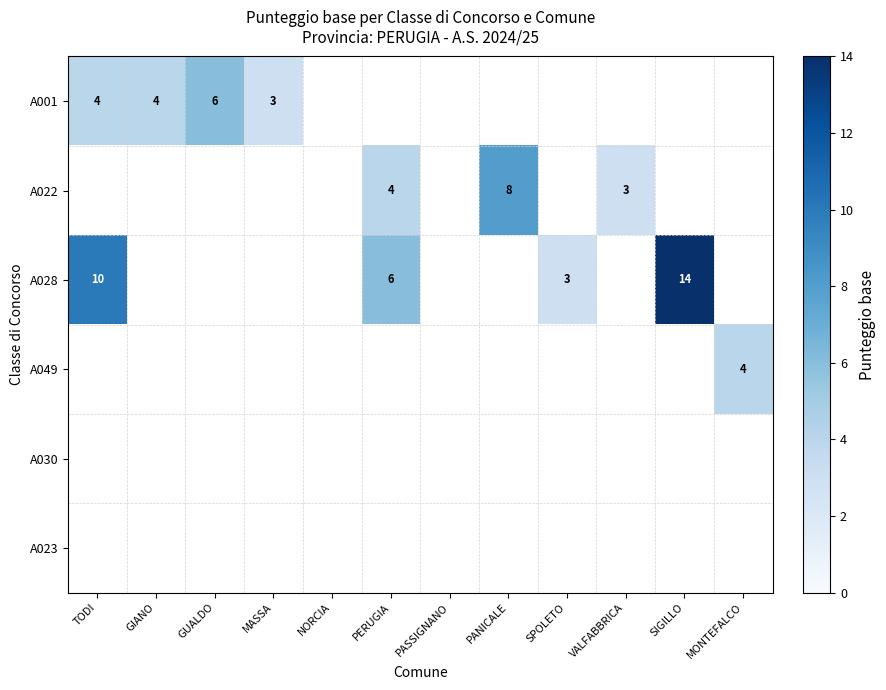

The value of A001 at MASSA is 4. True or false?

False